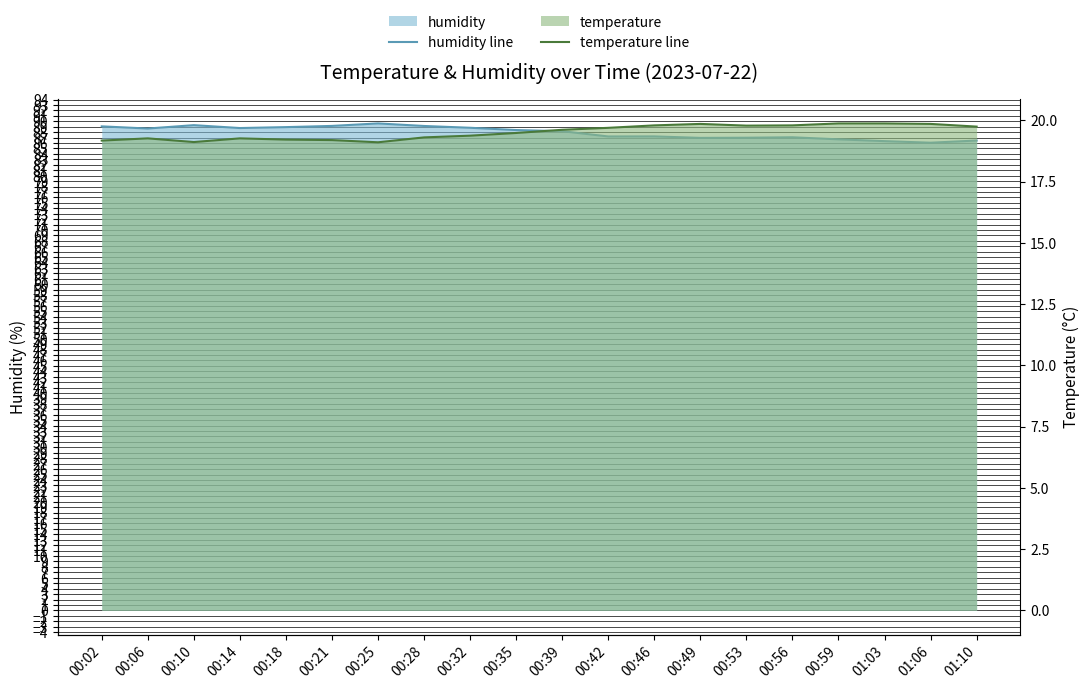

In humidity line, how many points are higher than both neighbors (excluding endpoints)?

4